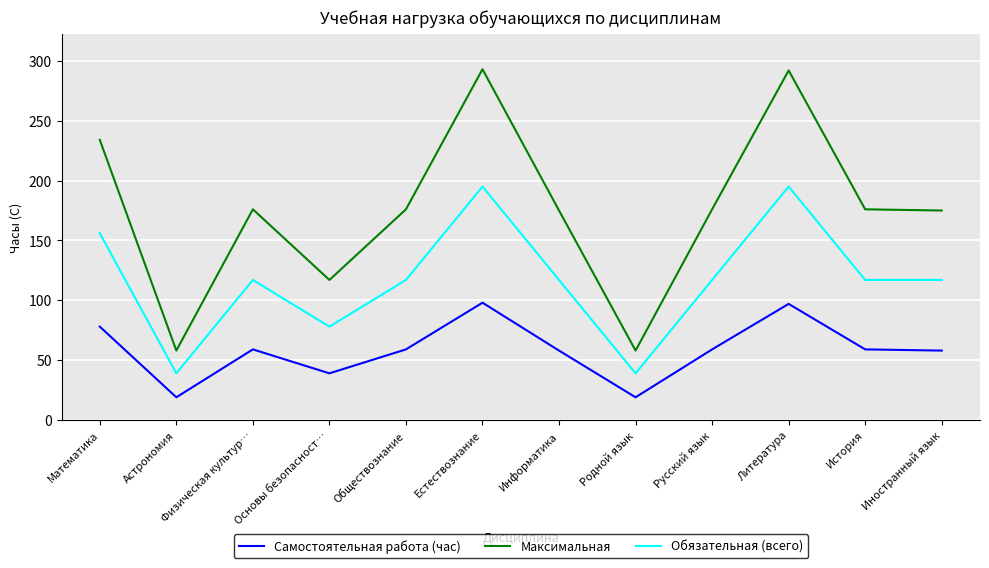

What is the spread (max minus min) of values at Информатика?

117